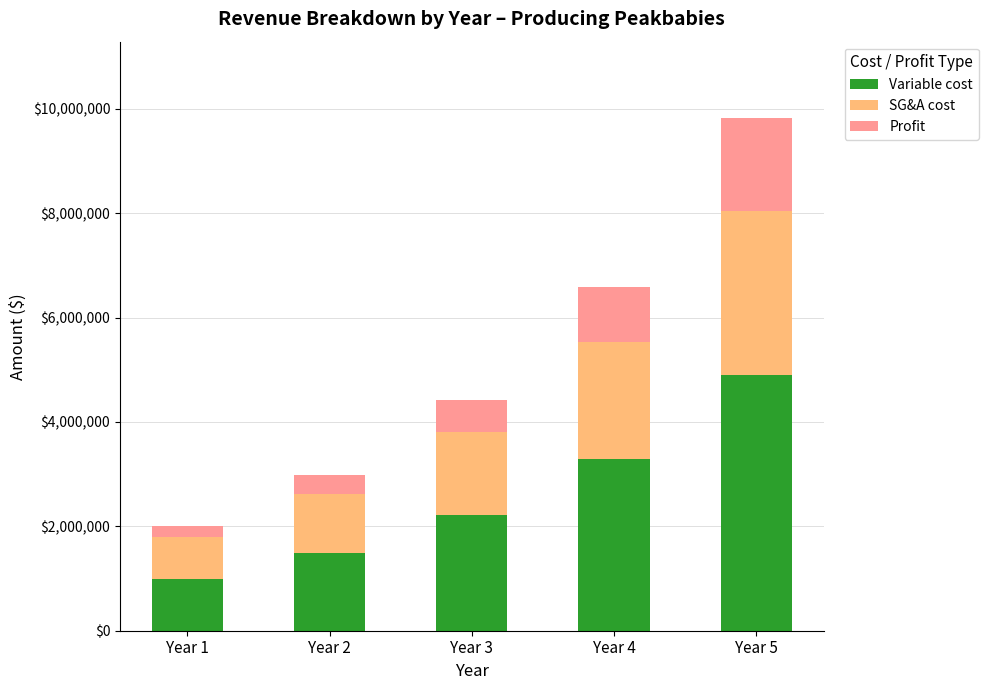

Is it true that Variable cost equals 5307877.2 at Year 4?

False